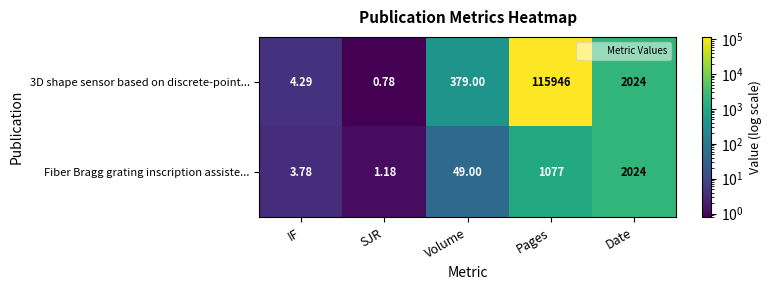

Which category has the highest value across all series?

Pages